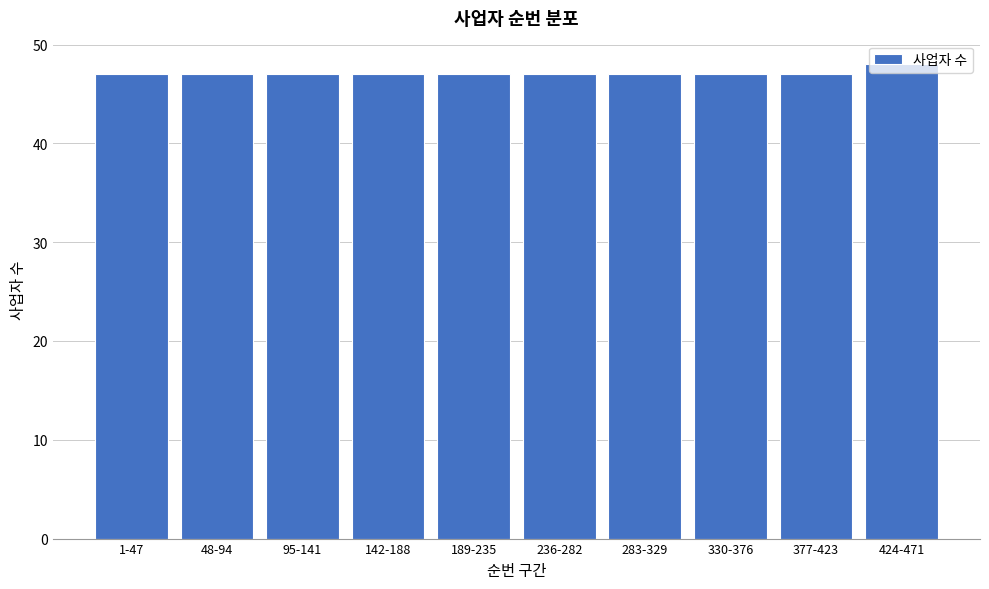

What is the label of the 2nd bar from the right?

377-423